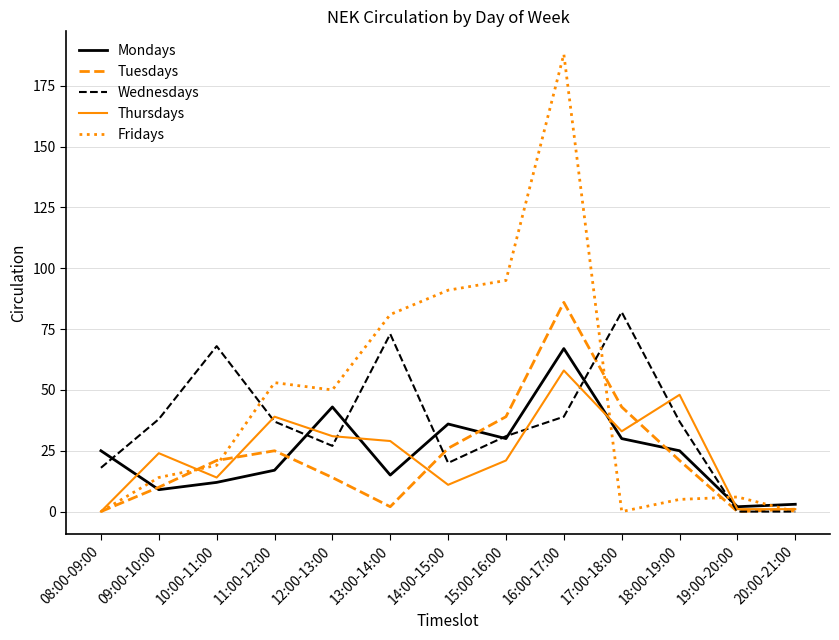

How many interior local peaks does the Wednesdays series have?

3